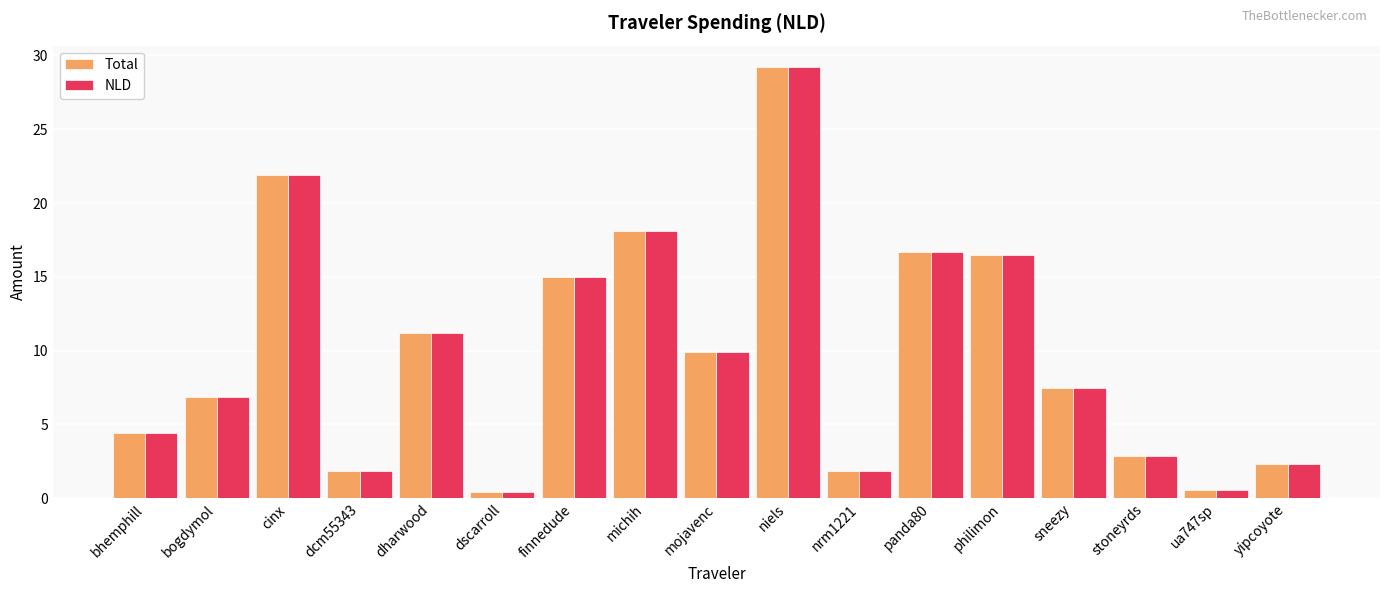

What is the difference between the maximum and minimum values in the Total series?

28.7